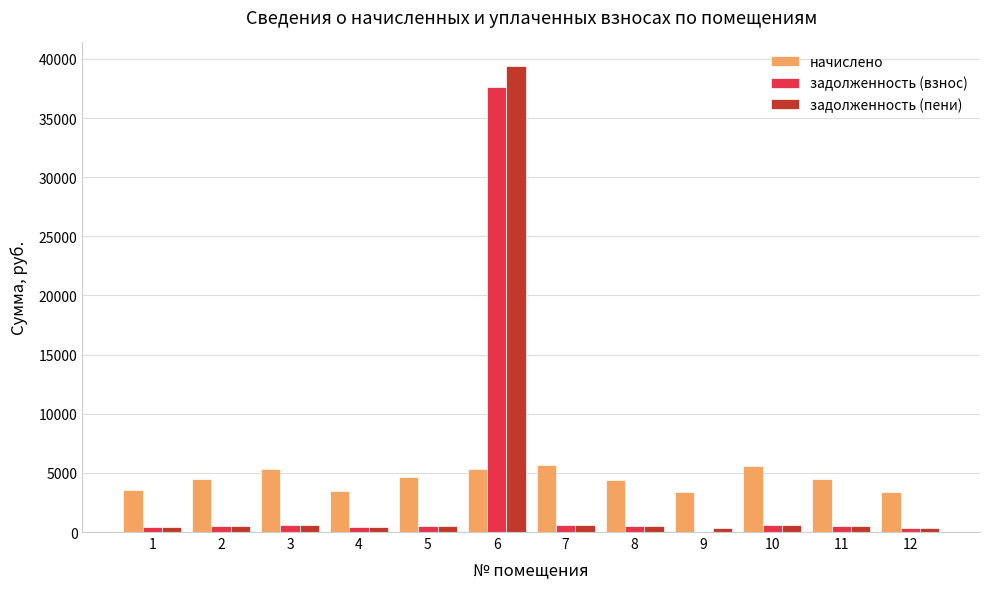

Which category has the highest value in the задолженность (пени) series?

6